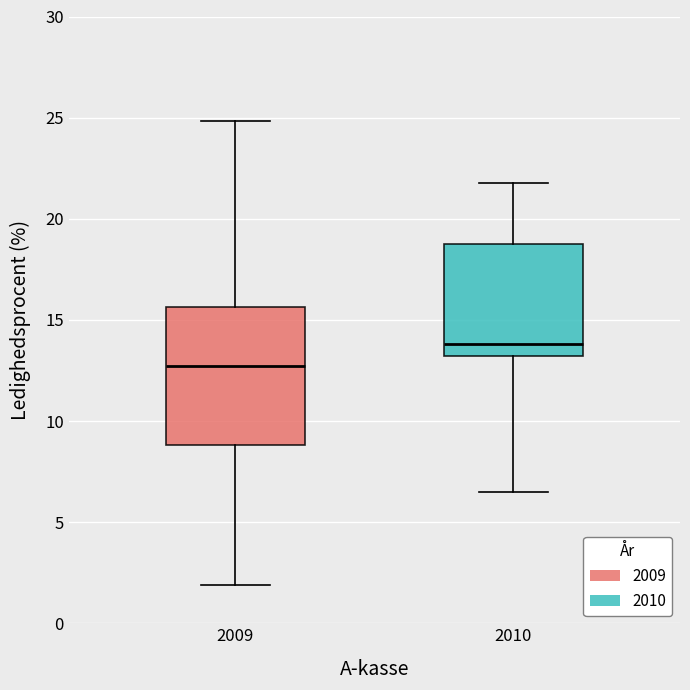

Reading left to right, read every box against the y-axis: the position of its median line, the range the box covers, and the ends of its whiskers. The values are not printed on the chart, so give them approximately, as read against the axis.

2009: median 12.5, box 9.0 to 15.5, whiskers 2.0 to 25.0
2010: median 14.0, box 13.0 to 19.0, whiskers 6.5 to 22.0